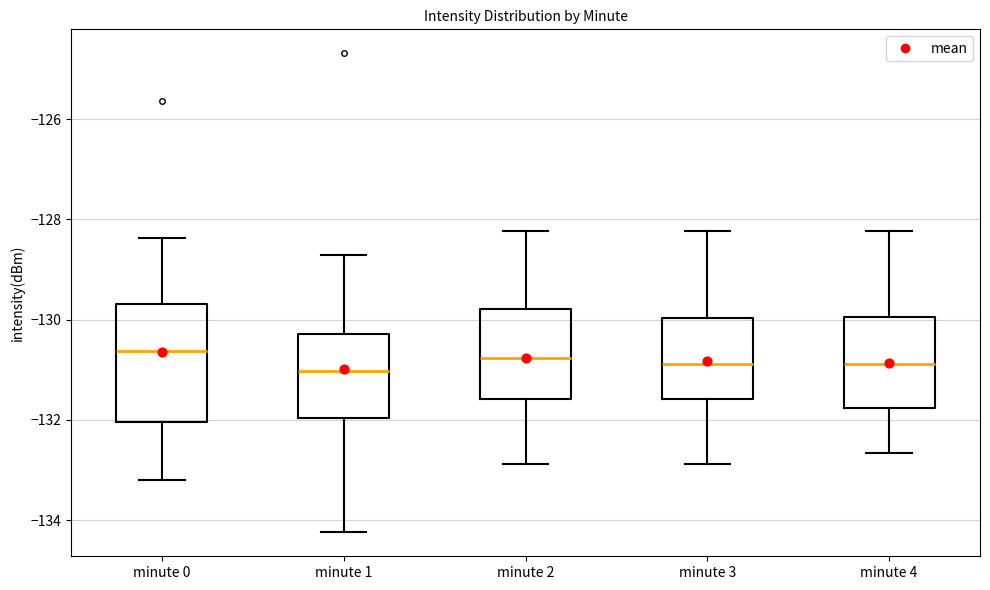

Comparing the boxes themselves (not the whiskers), which one is the tallest?

minute 0